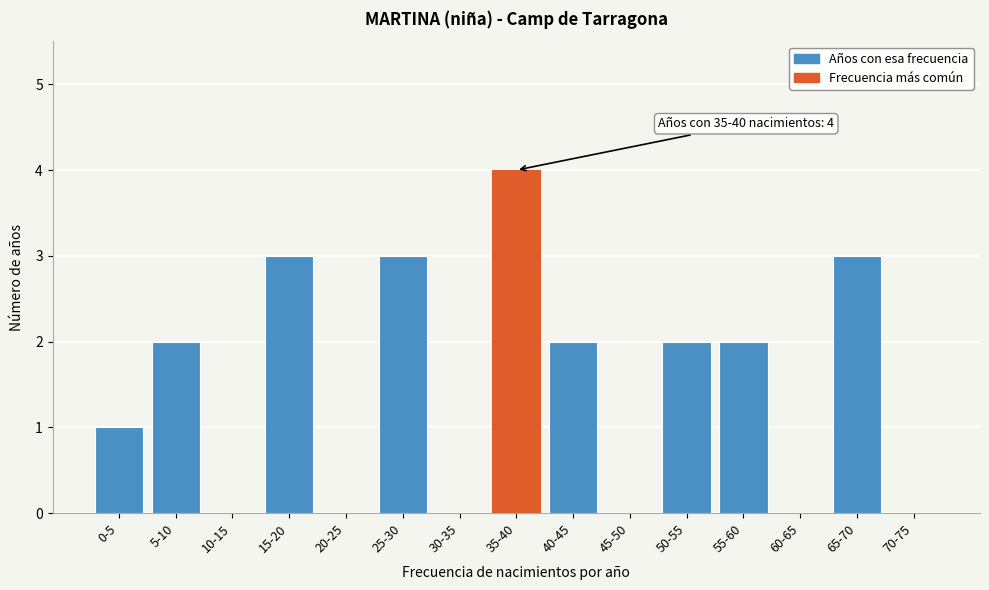

Reading left to right, extract all data points from this chart.

0-5=1	5-10=2	10-15=0	15-20=3	20-25=0	25-30=3	30-35=0	35-40=4	40-45=2	45-50=0	50-55=2	55-60=2	60-65=0	65-70=3	70-75=0